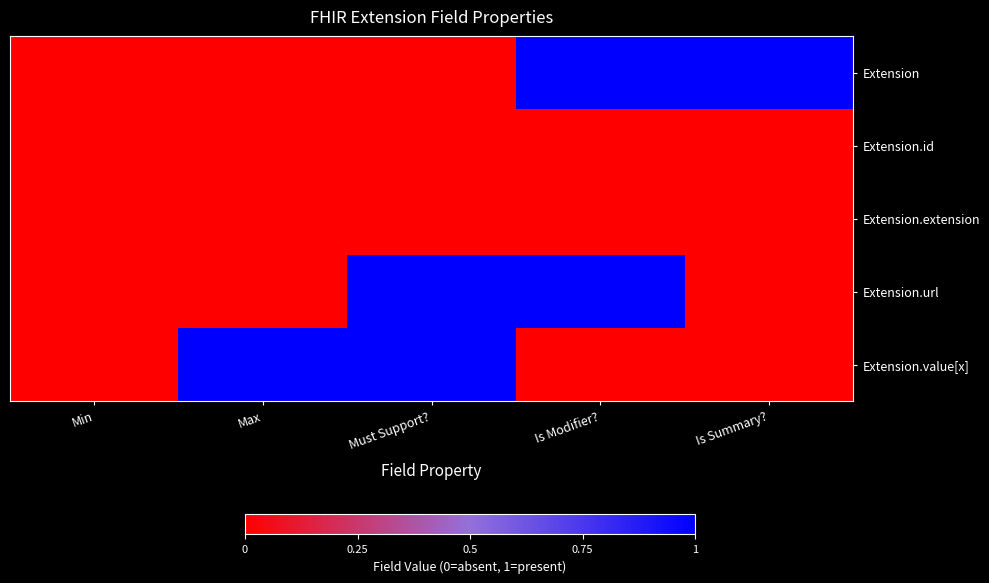

Reading right to left, list all the values displayed in this chart.

Extension: Is Summary?=1	Is Modifier?=1	Must Support?=0	Max=0	Min=0
Extension.id: Is Summary?=0	Is Modifier?=0	Must Support?=0	Max=0	Min=0
Extension.extension: Is Summary?=0	Is Modifier?=0	Must Support?=0	Max=0	Min=0
Extension.url: Is Summary?=0	Is Modifier?=1	Must Support?=1	Max=0	Min=0
Extension.value[x]: Is Summary?=0	Is Modifier?=0	Must Support?=1	Max=1	Min=0